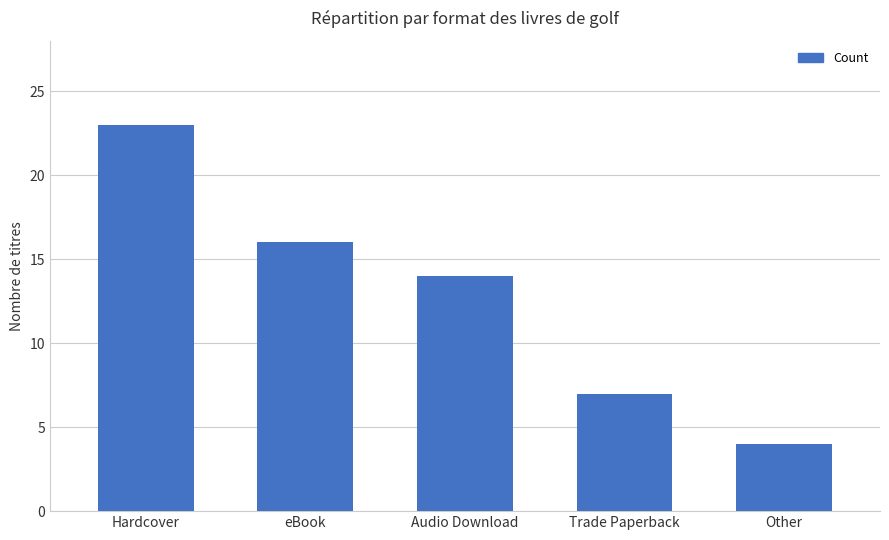

What is the smallest value displayed?

4